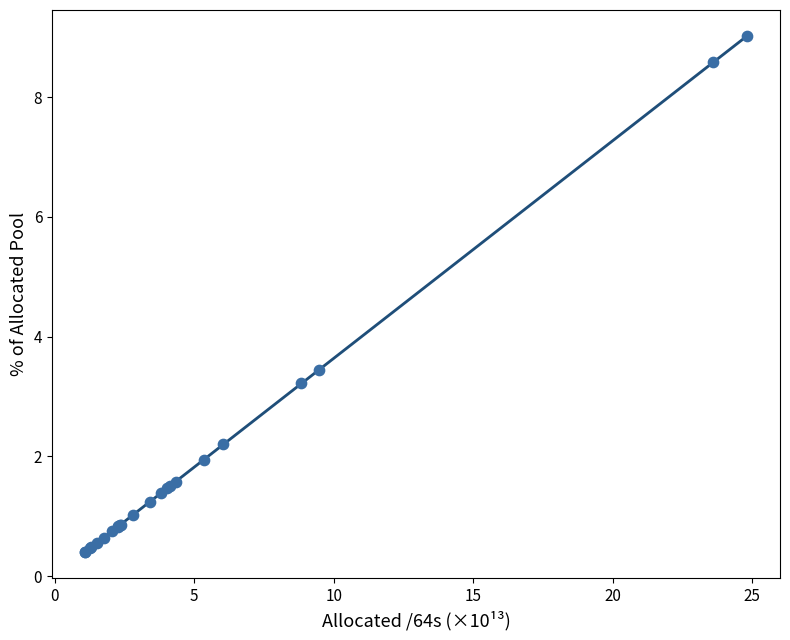

What Y value in the scatter plot is closest to 4?

3.5